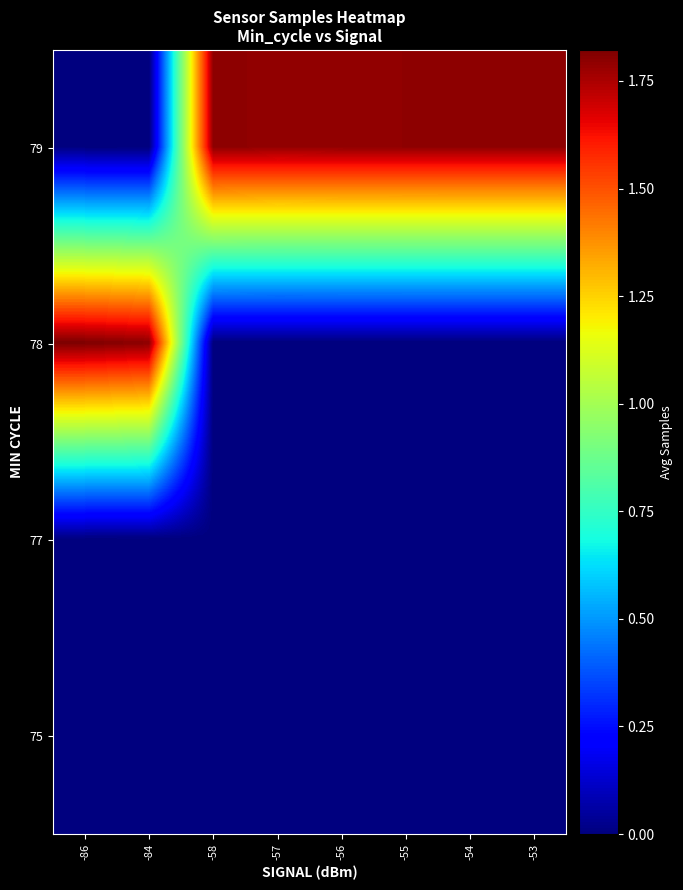

At which category is the sum across all series the highest?

-86